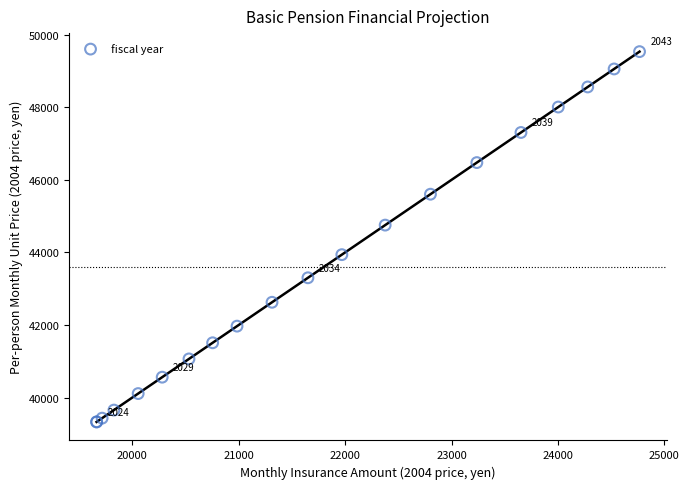

What Y value in the scatter plot is closest to 44431?

44752.7